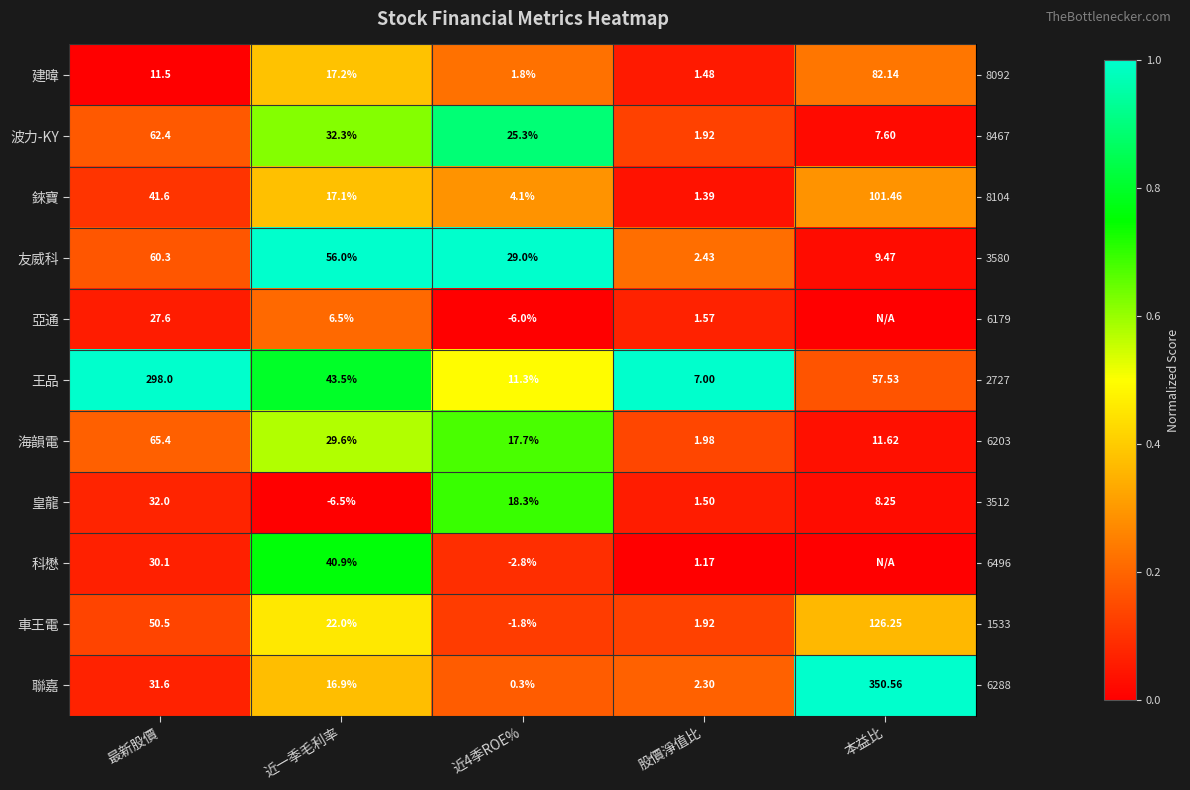

How many series are shown in this chart?

11